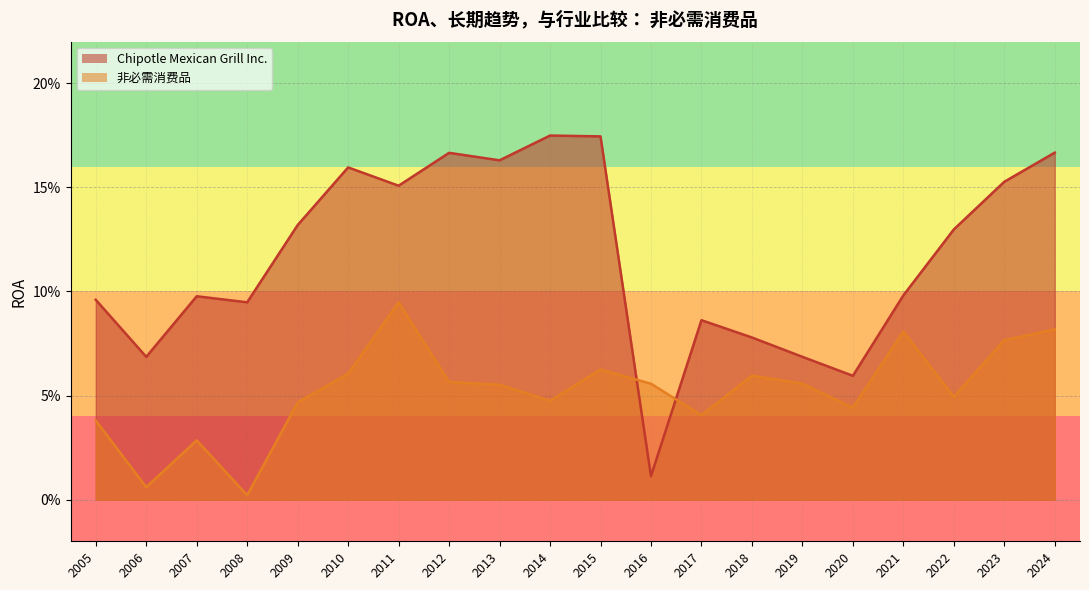

What is the sum of all Chipotle Mexican Grill Inc. values?

2.3